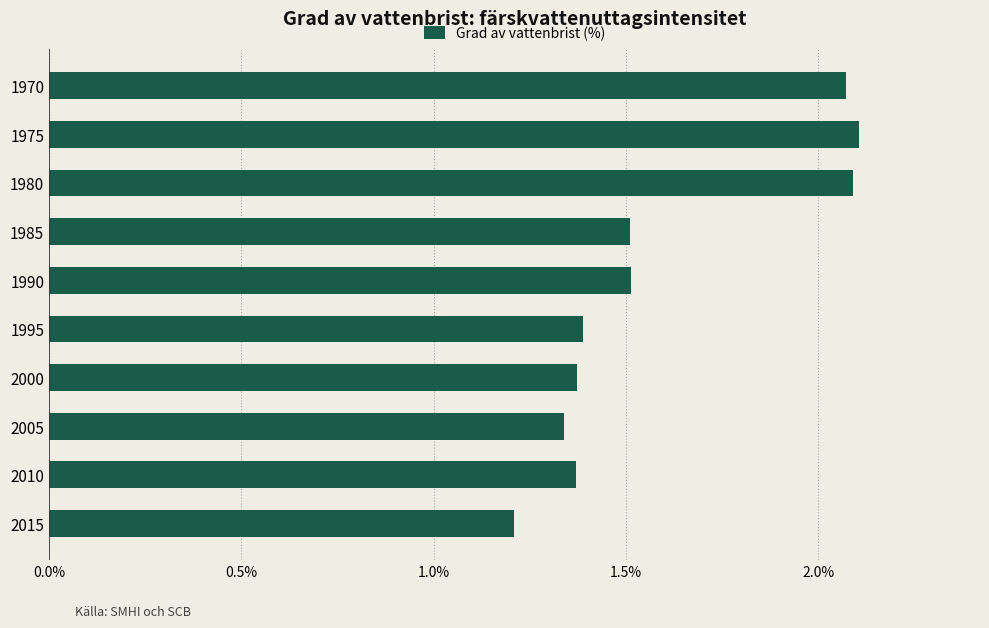

Where is the data nearest to the value 1?

2015